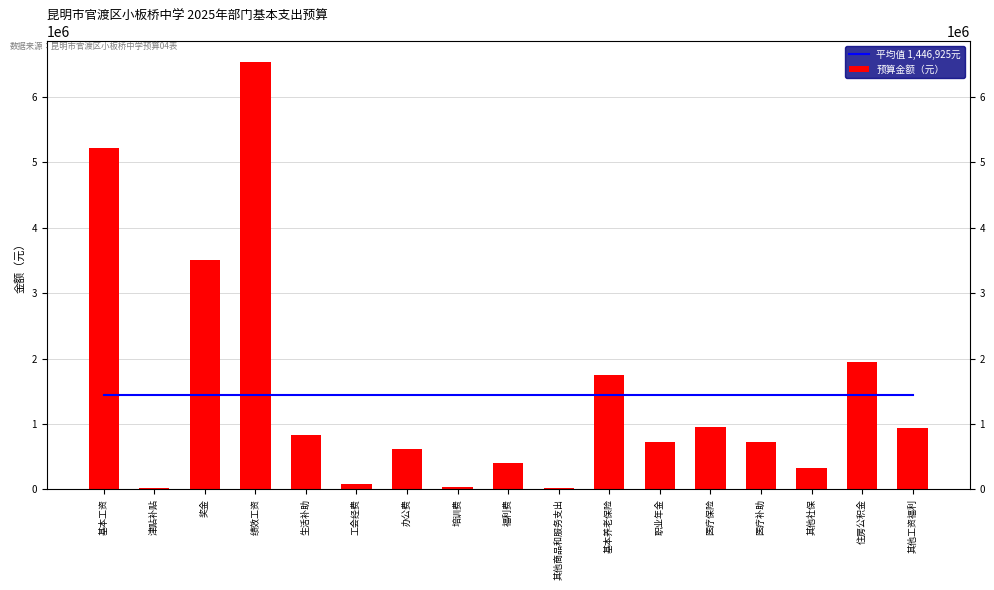

Where does the 预算金额（元） series first go above 721920?

基本工资